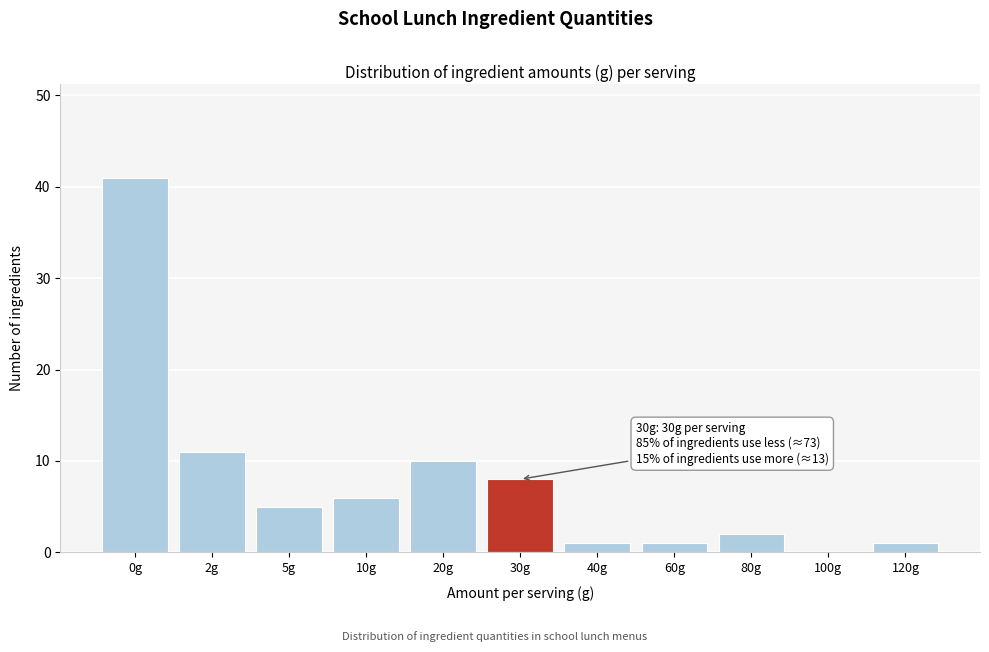

Reading left to right, list all the values displayed in this chart.

0g=41	2g=11	5g=5	10g=6	20g=10	30g=8	40g=1	60g=1	80g=2	100g=0	120g=1